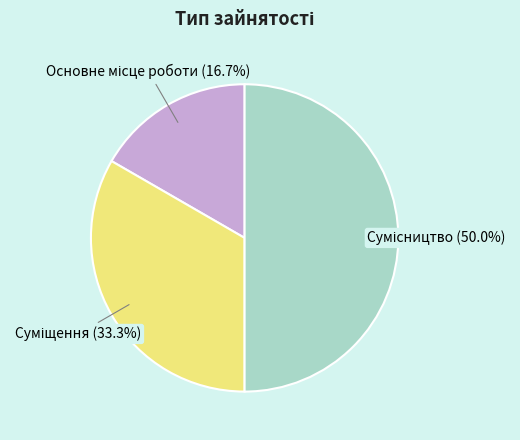

What percentage is the Сумісництво slice, to the nearest percent?

50%